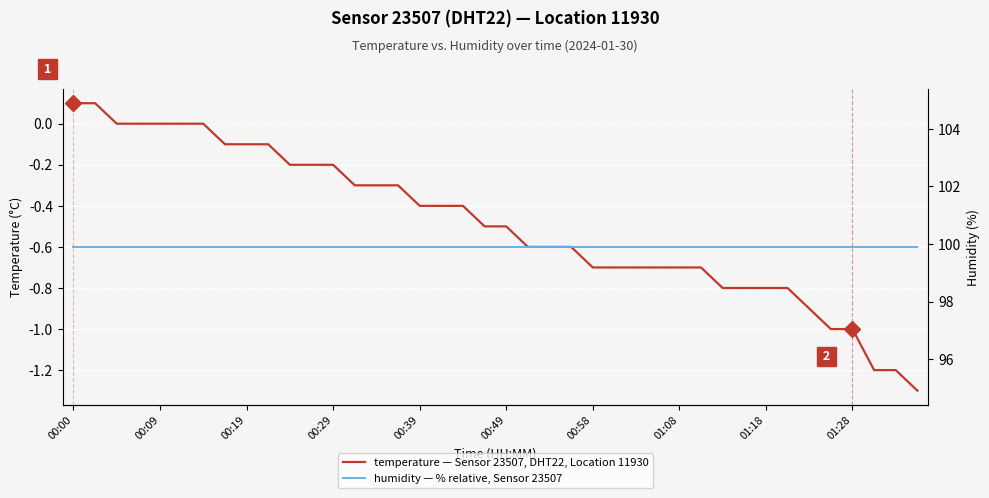

True or false: temperature and humidity intersect in this chart.

False